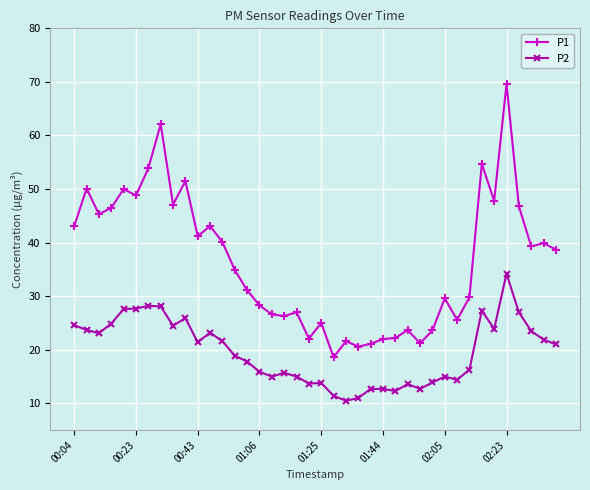

Which series has the largest range (max minus min)?

P1